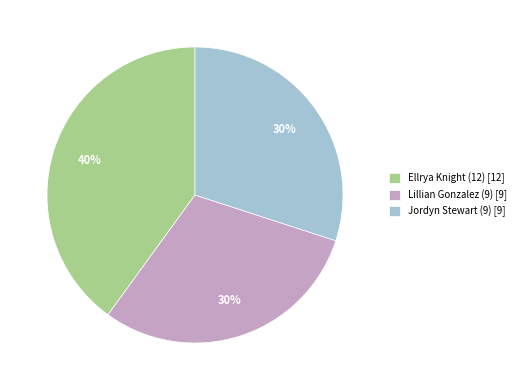

To the nearest percent, what percentage of the pie is Lillian Gonzalez (9)?

30%